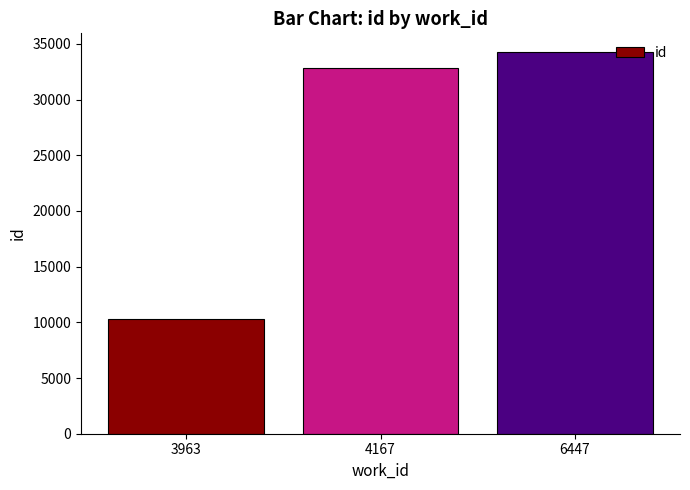

What is the value of the 1st bar from the left?

10309